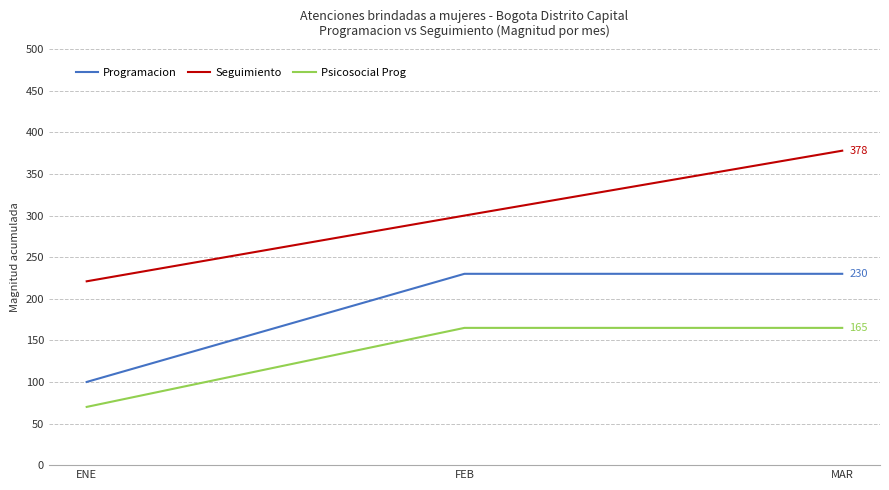

What is the sum of the Seguimiento values at ENE and FEB?

521